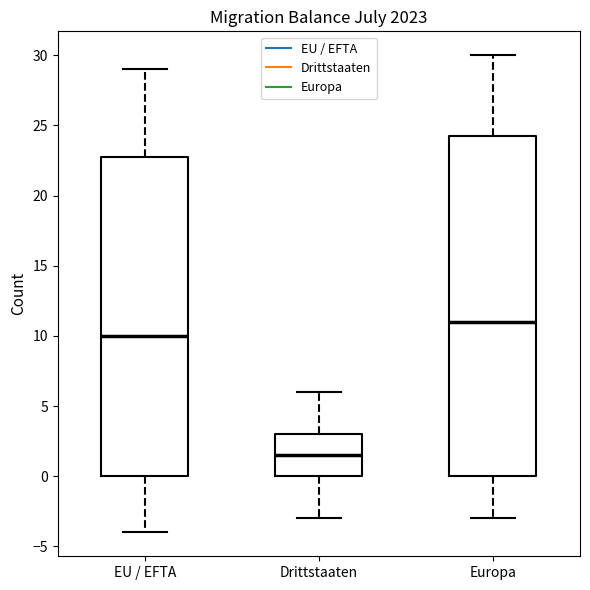

Where is the upper edge of the box for Europa on the y-axis? The values are not printed on the chart, so give them approximately, as read against the axis.

24.5